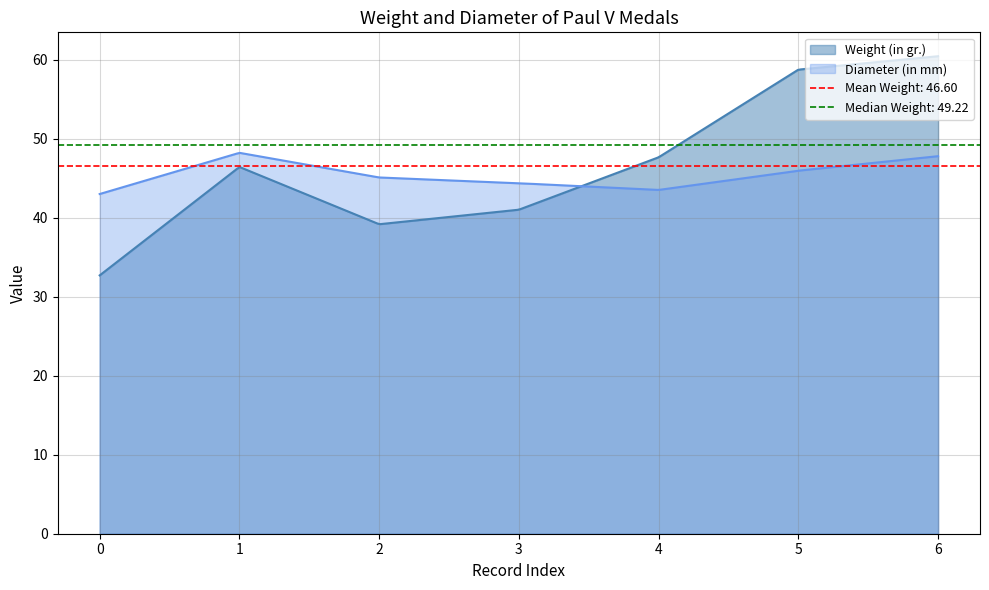

Rank the series by their average value, from lowest to highest.

Diameter (in mm), Weight (in gr.)